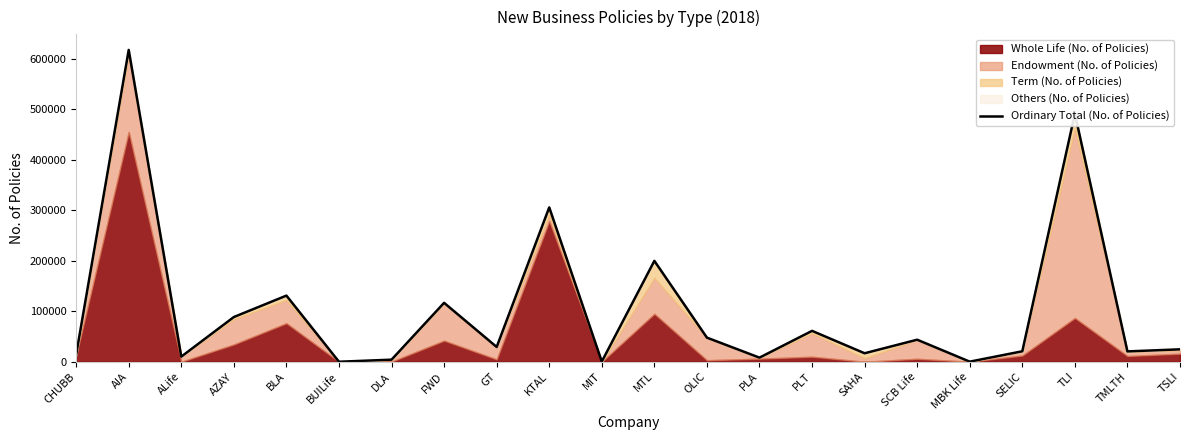

The value at TSLI is 32989. True or false?

False